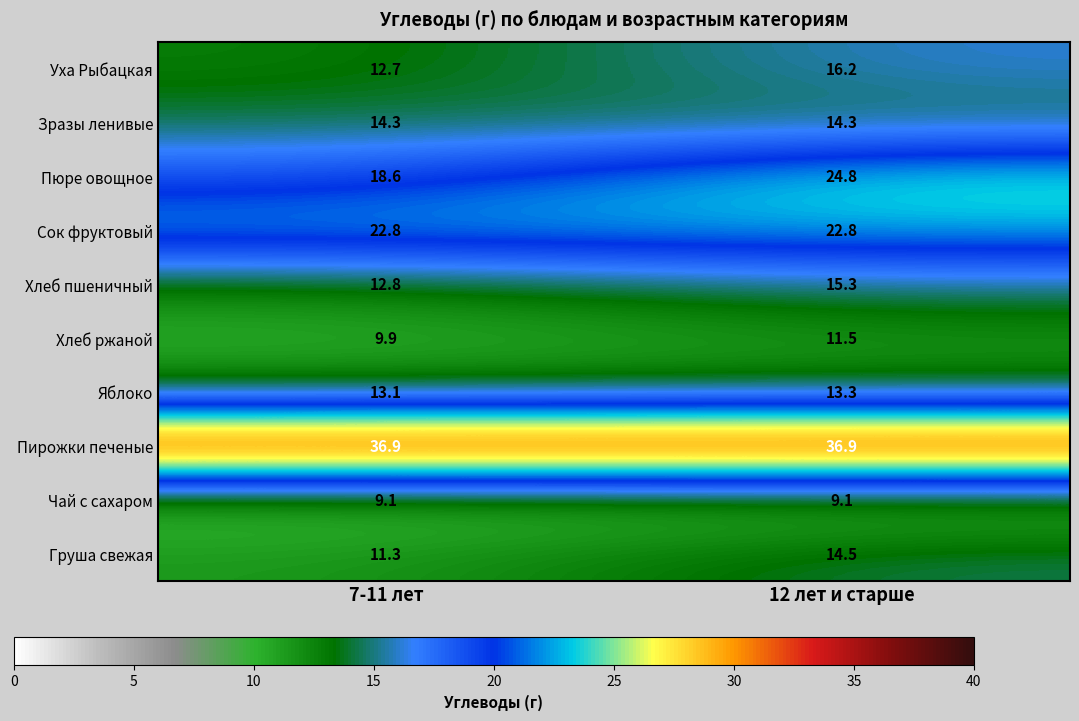

How many data points does each series have?

2